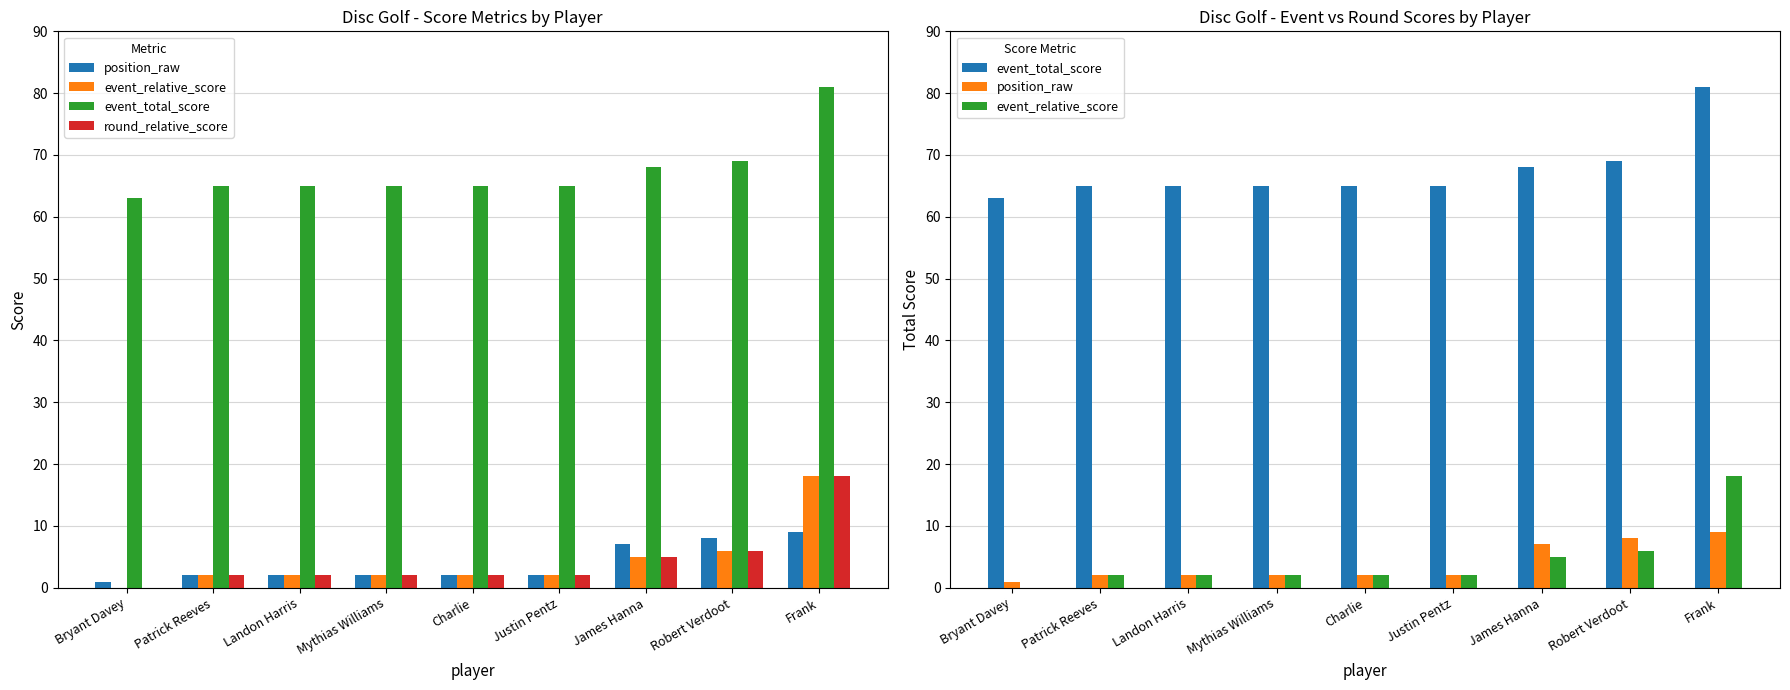

Is the value of event_total_score at Frank greater than the value of round_relative_score at Patrick Reeves?

Yes